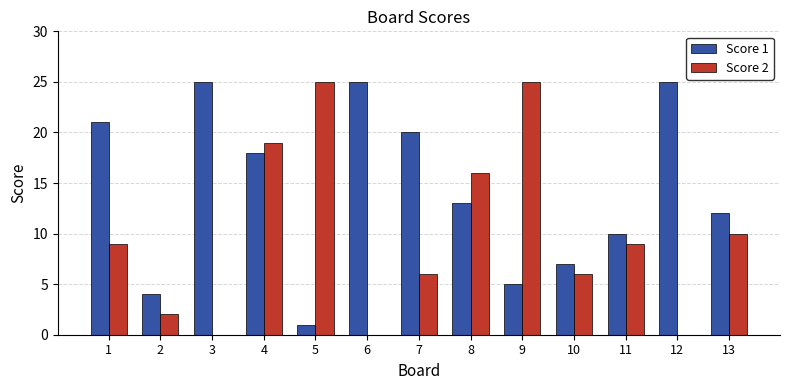

How many groups of bars are there?

13